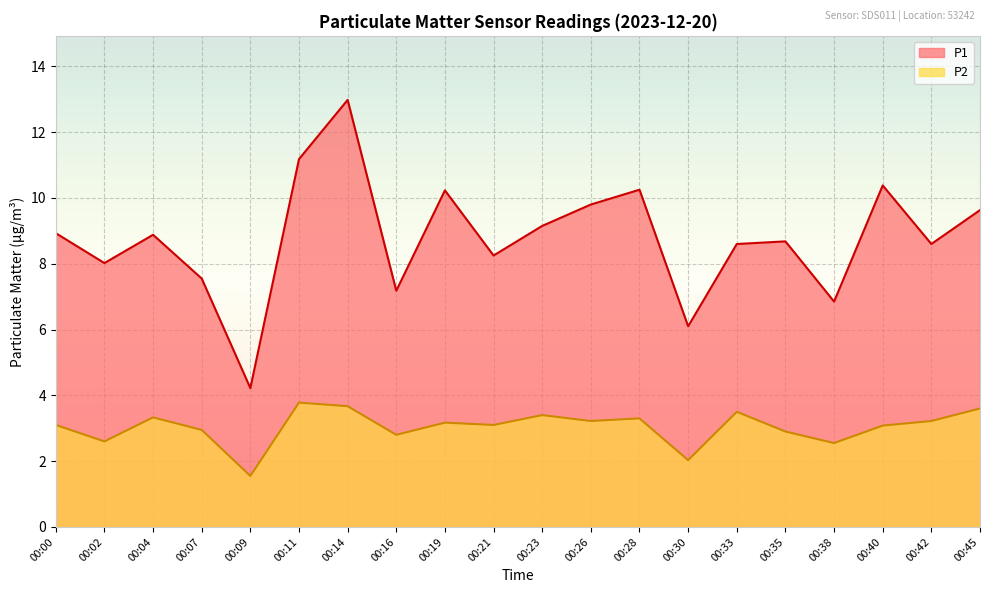

Rank the series at 00:33 from highest to lowest value.

P1, P2